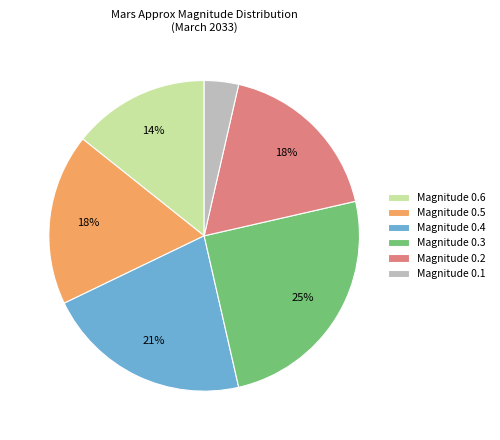

Which slice is the largest?

Magnitude 0.3